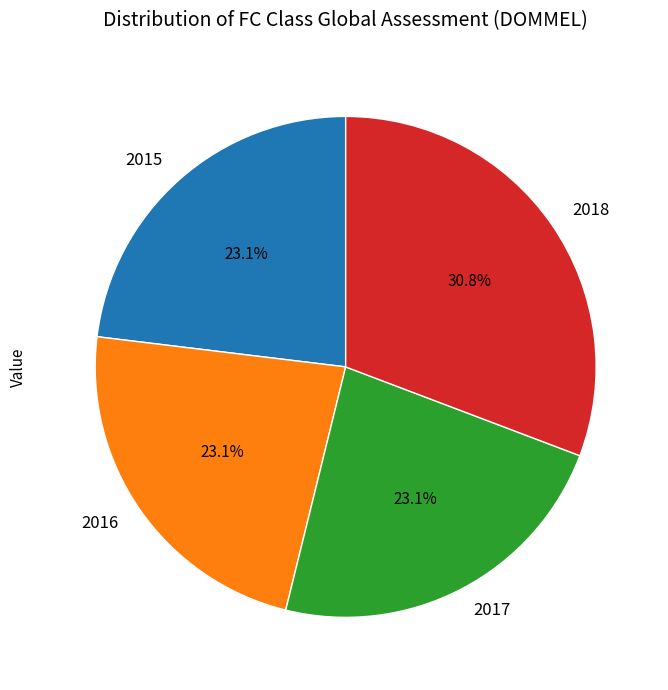

Which slice is the largest?

2018